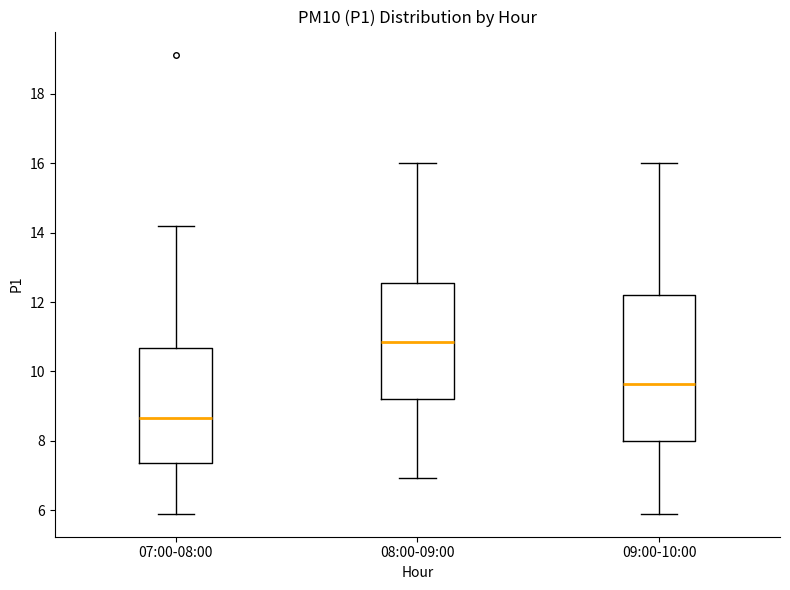

Reading left to right, transcribe this box plot: for each box, give where its median line is, the range the box spans, and where its two whiskers end, as read against the y-axis. The values are not printed on the chart, so give them approximately, as read against the axis.

07:00-08:00: median 8.6, box 7.4 to 10.6, whiskers 6.0 to 14.2
08:00-09:00: median 10.8, box 9.2 to 12.6, whiskers 7.0 to 16.0
09:00-10:00: median 9.6, box 8.0 to 12.2, whiskers 6.0 to 16.0